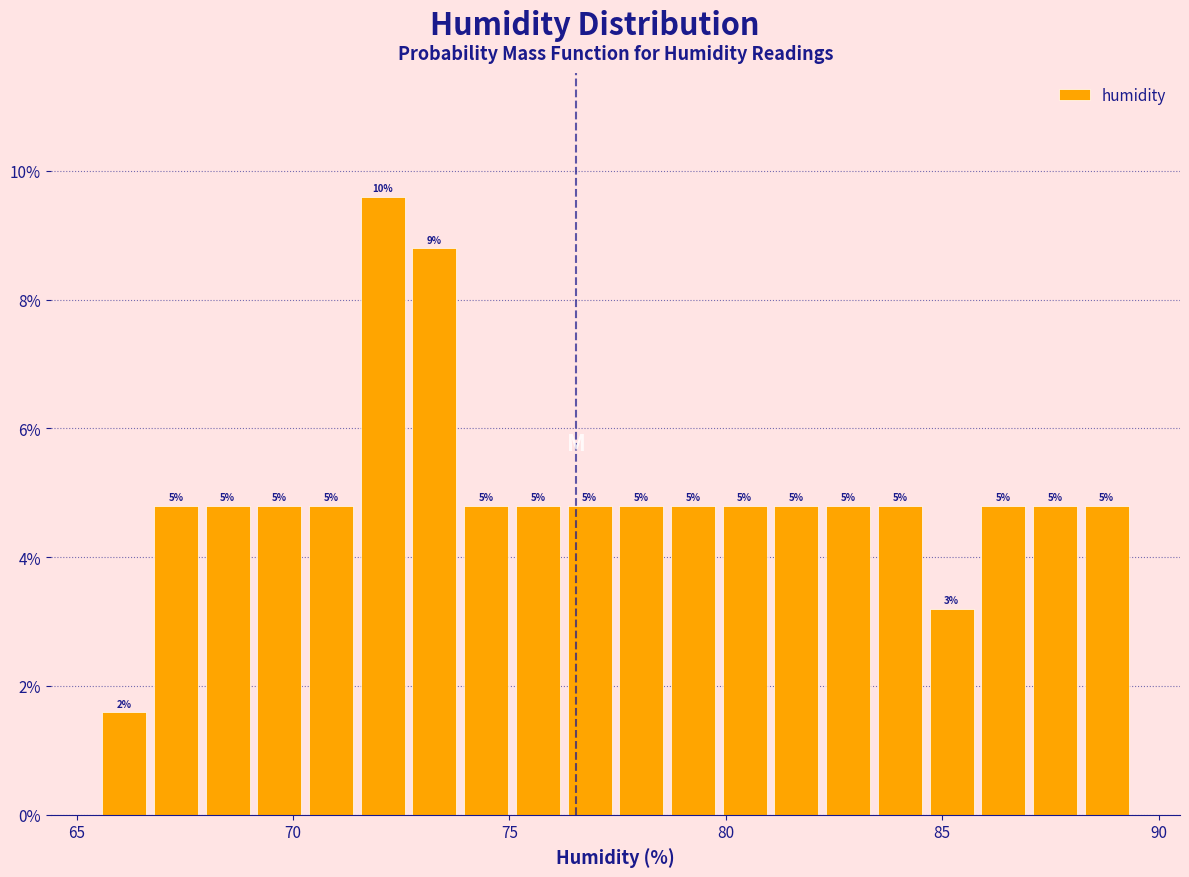

Around what value on the x-axis is the tallest bar? Give the approximate position of its centre, as read against the axis.

72.0